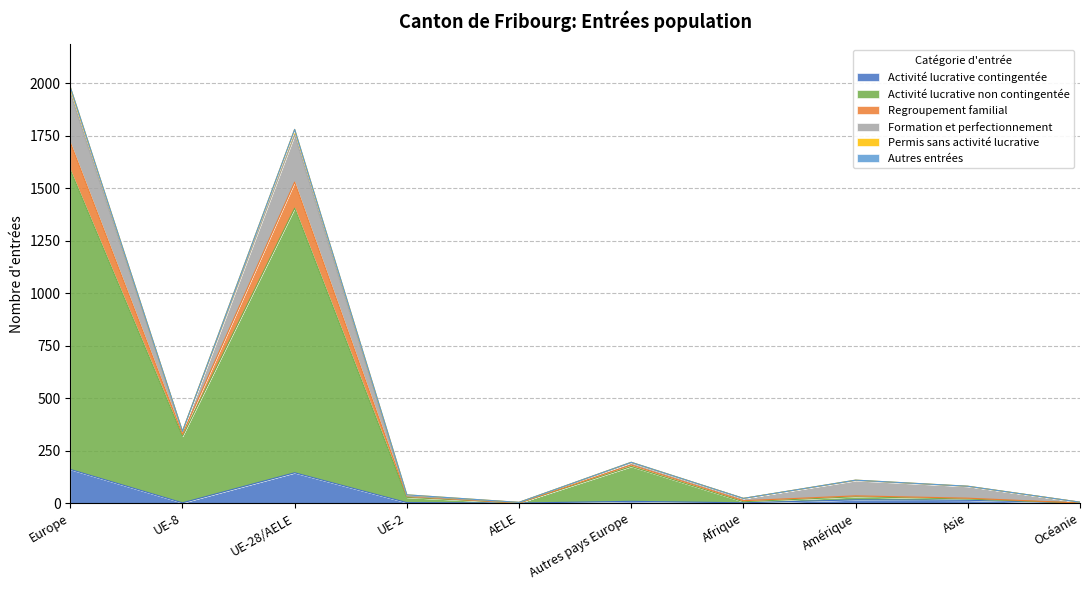

True or false: Activité lucrative contingentée has a value of 73 at Océanie.

False